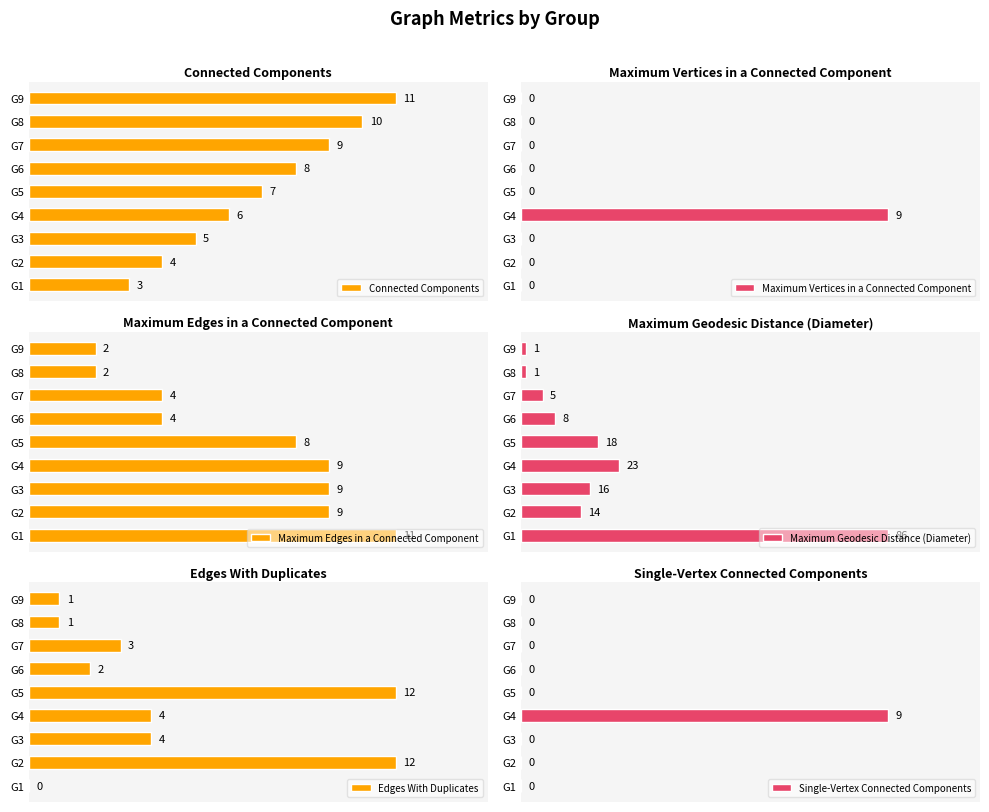

How many categories are shown in the chart?

9